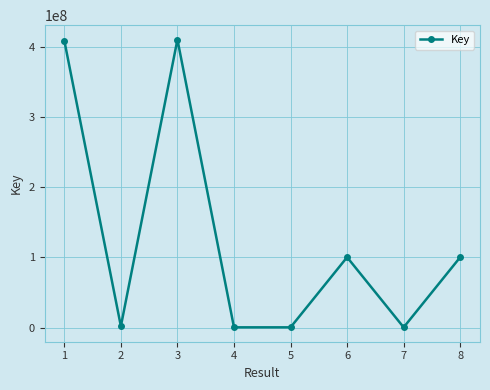

True or false: there are more than 2 points higher than both neighbors.

False